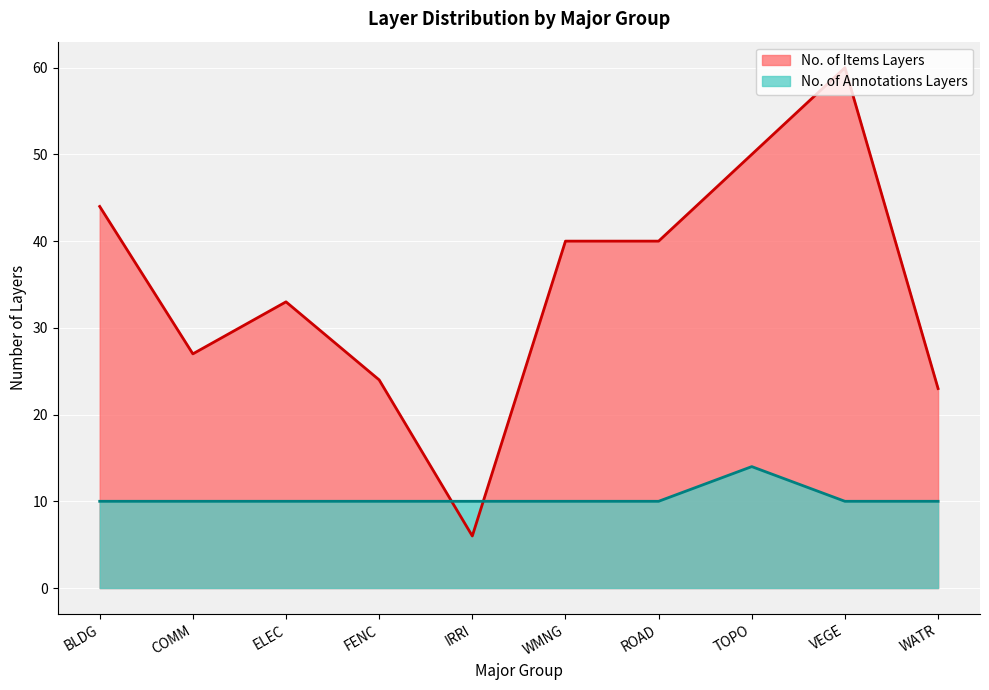

How many lines are shown in the chart?

2